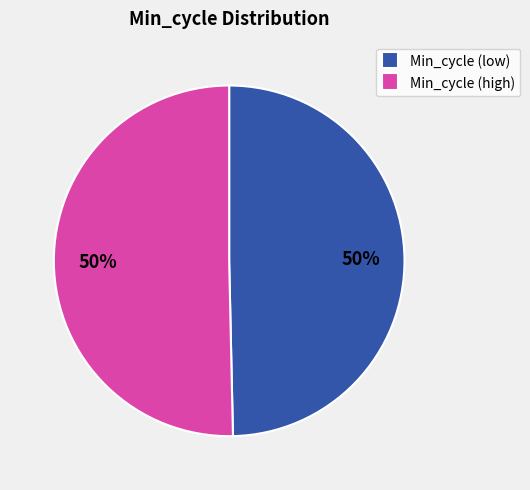

To the nearest percent, what percentage of the pie is Min_cycle (high)?

50%